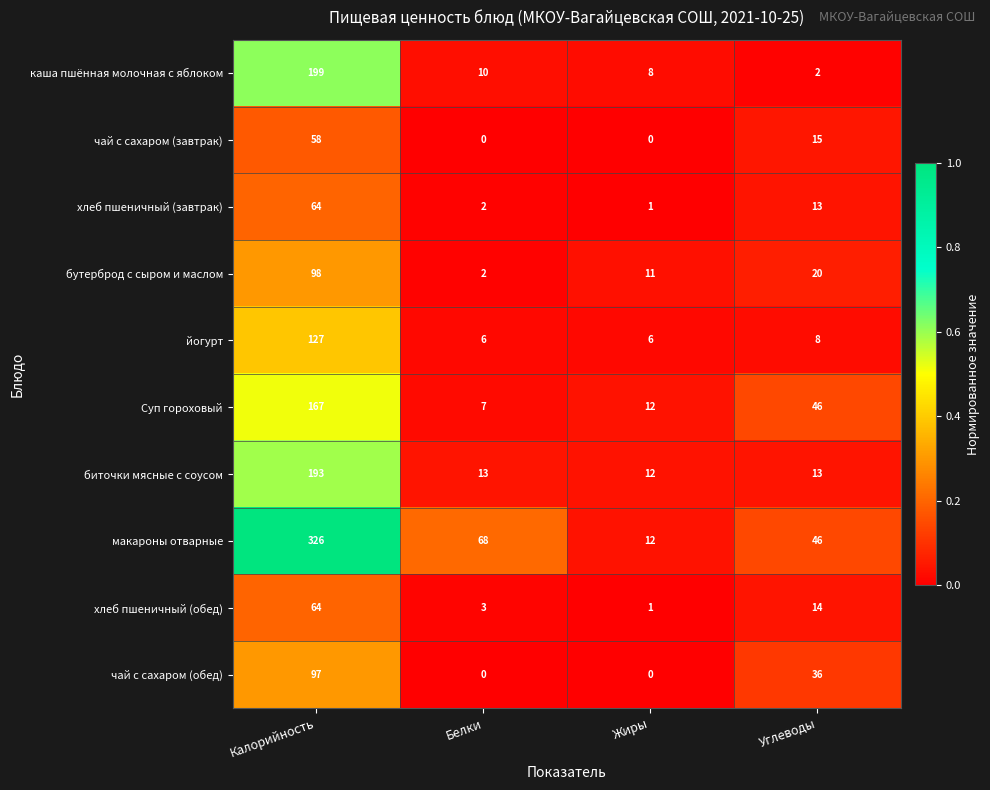

What is the difference between the maximum and minimum values in the Суп гороховый series?

160